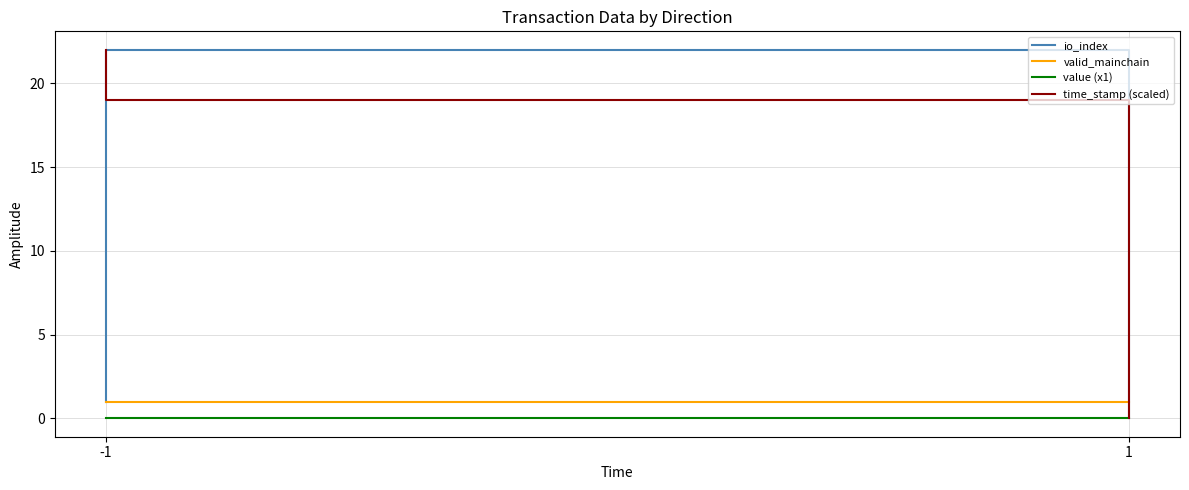

Between 1 and -1, which is larger?

-1